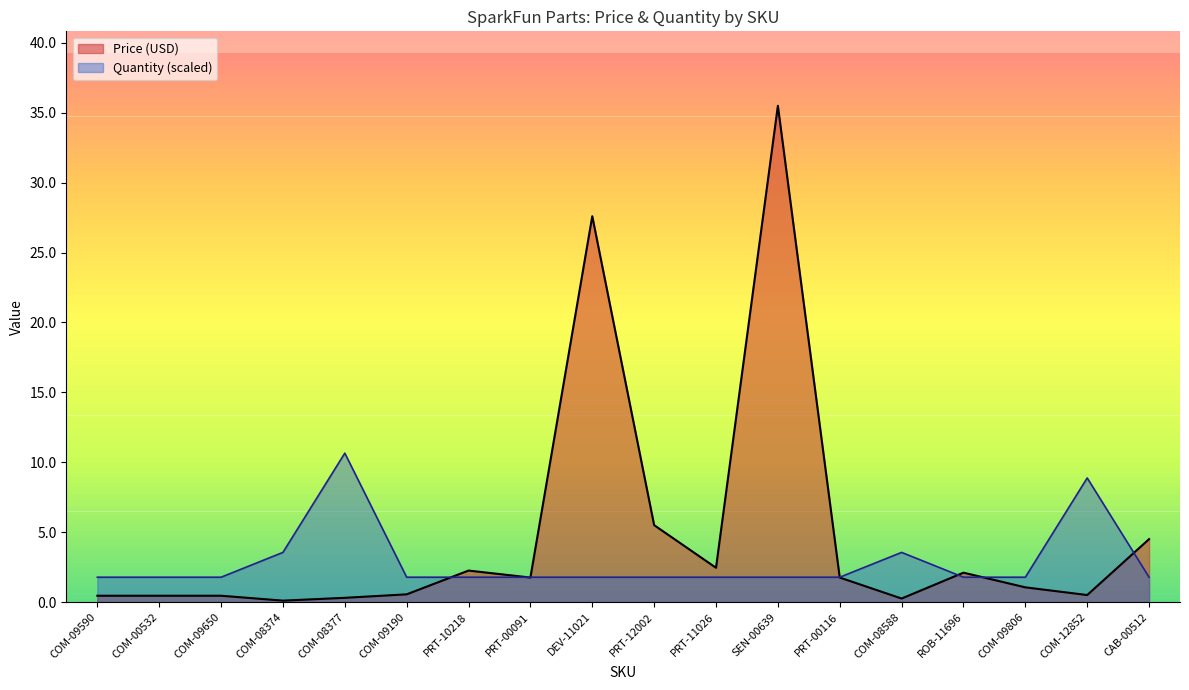

Which series has the largest range (max minus min)?

Price (USD)